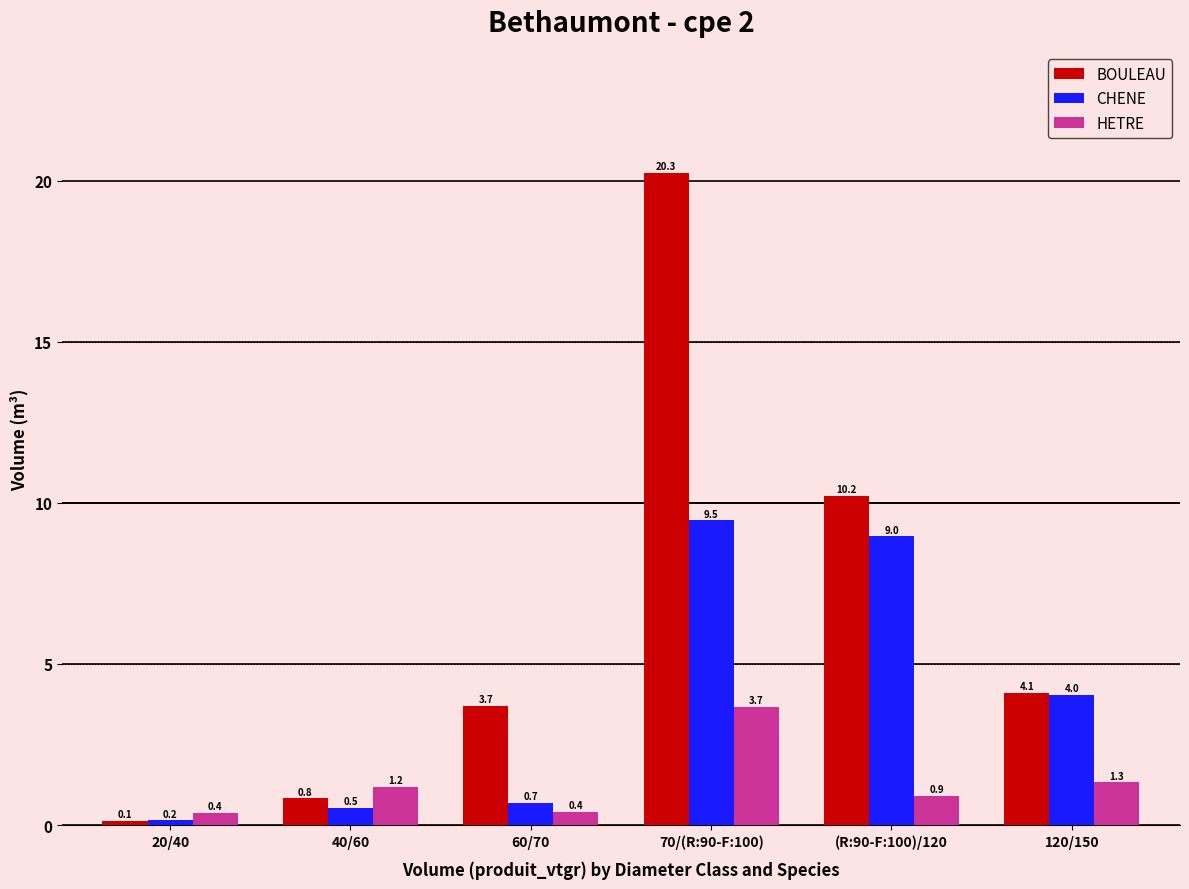

Which series has the widest spread of values?

BOULEAU